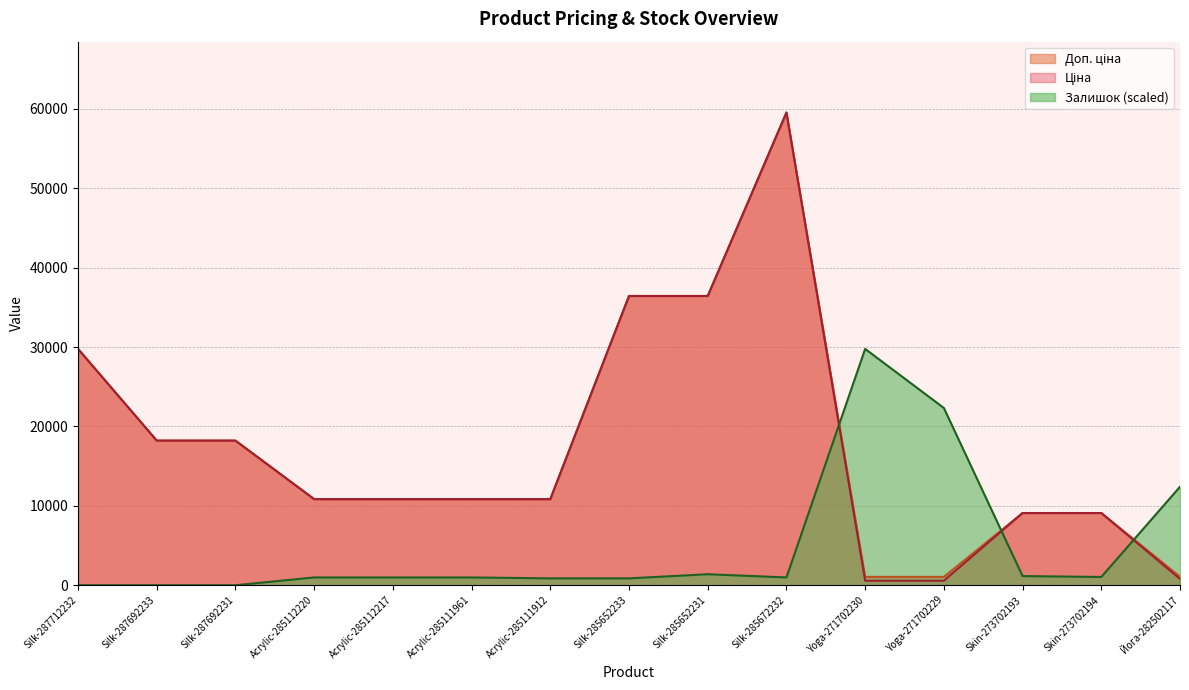

Does the chart display data point markers on the line(s)?

No